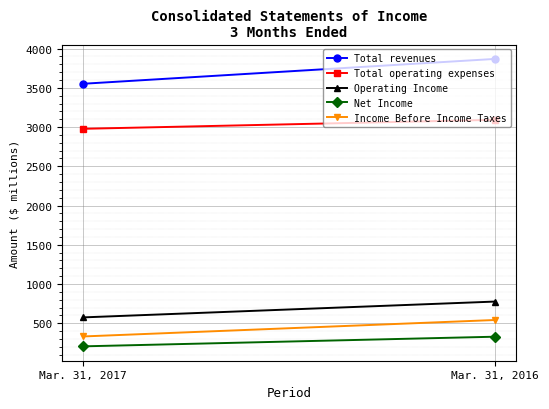

Is it true that Operating Income equals 1322 at Mar. 31, 2016?

False